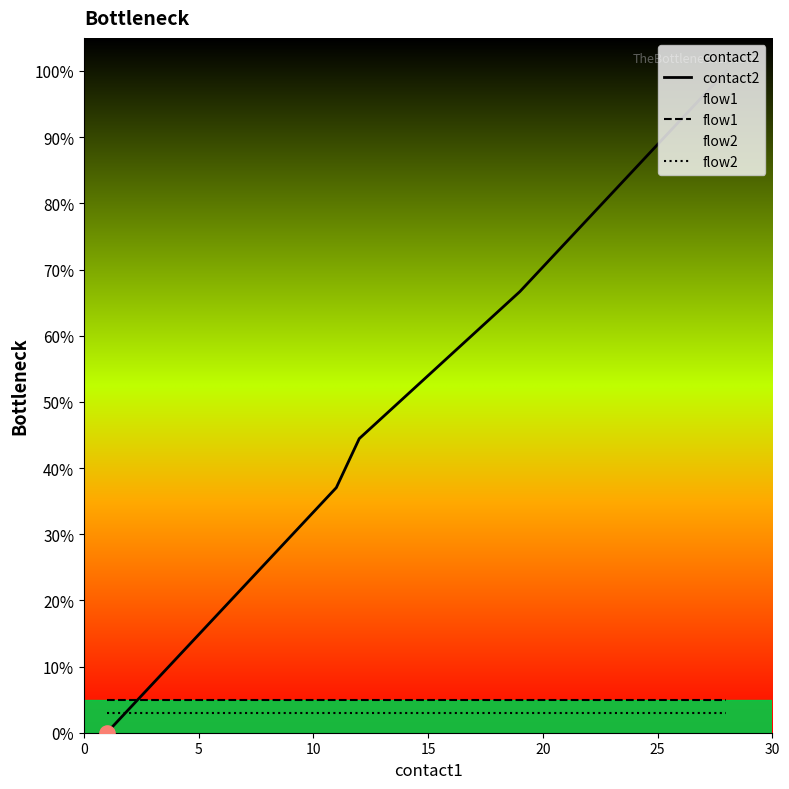

Which series has the largest total across all categories?

contact2